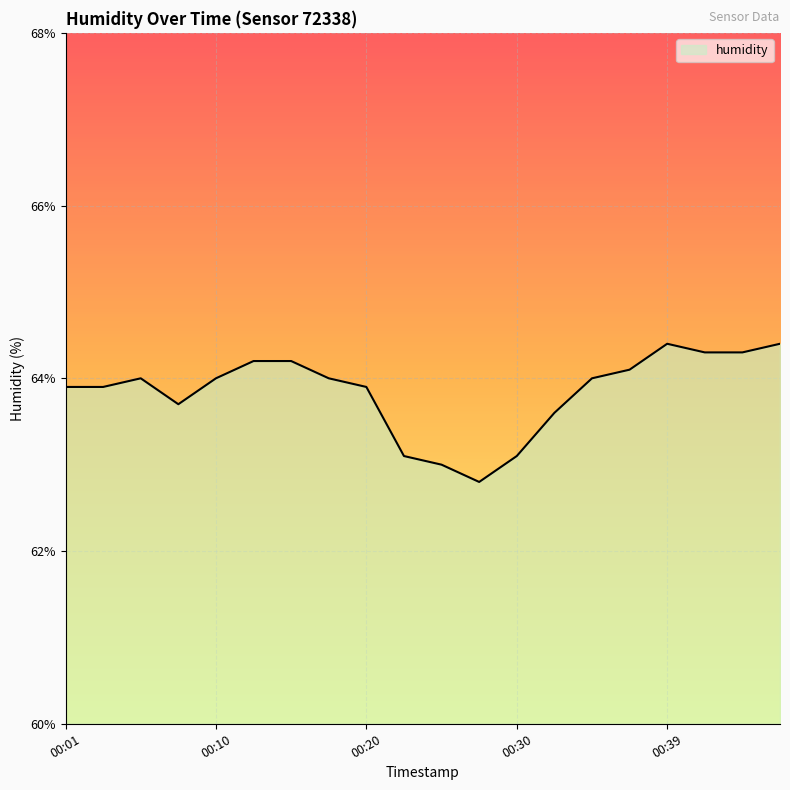

What is the greatest value displayed?

64.4